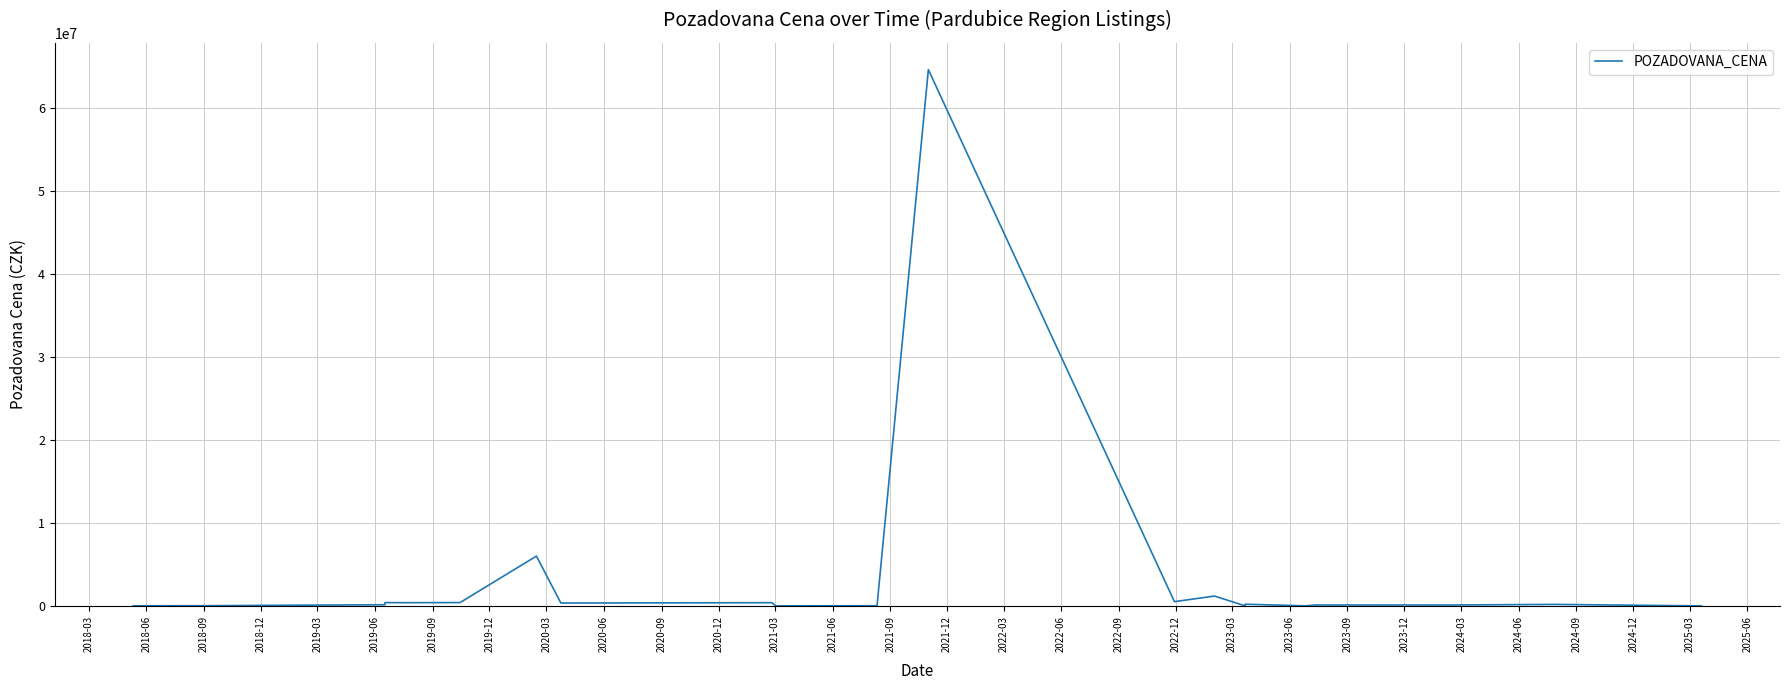

True or false: the data has more than 2 interior local peaks.

True